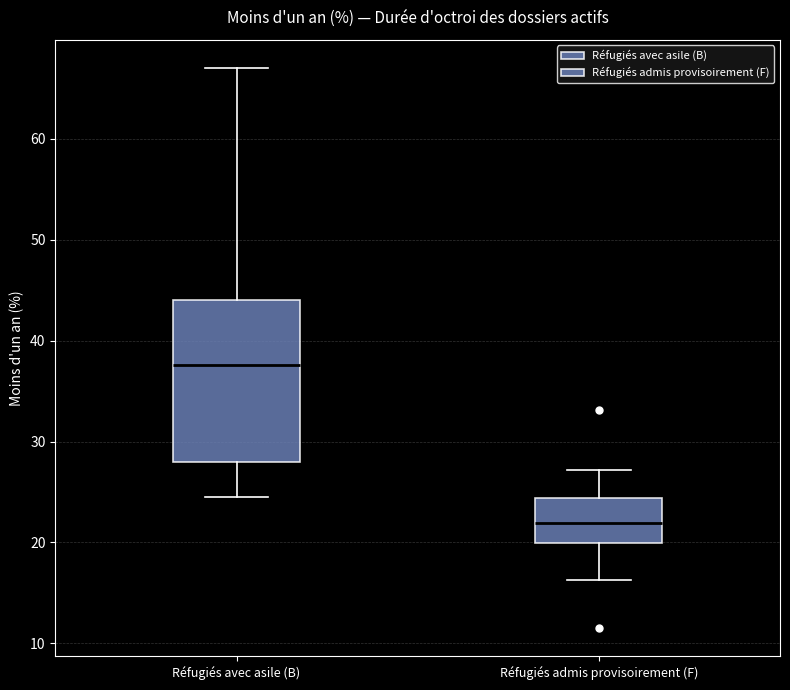

Which box has the highest median line?

Réfugiés avec asile (B)